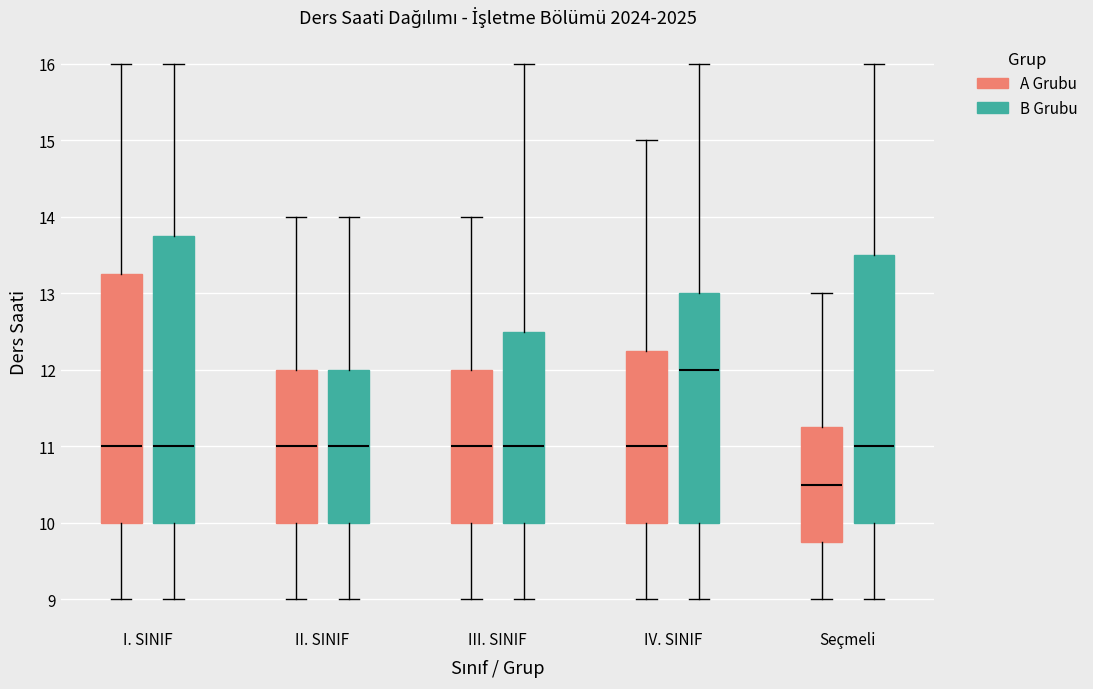

Which box is the tallest, from its lower edge to its upper edge?

I. SINIF (B Grubu)